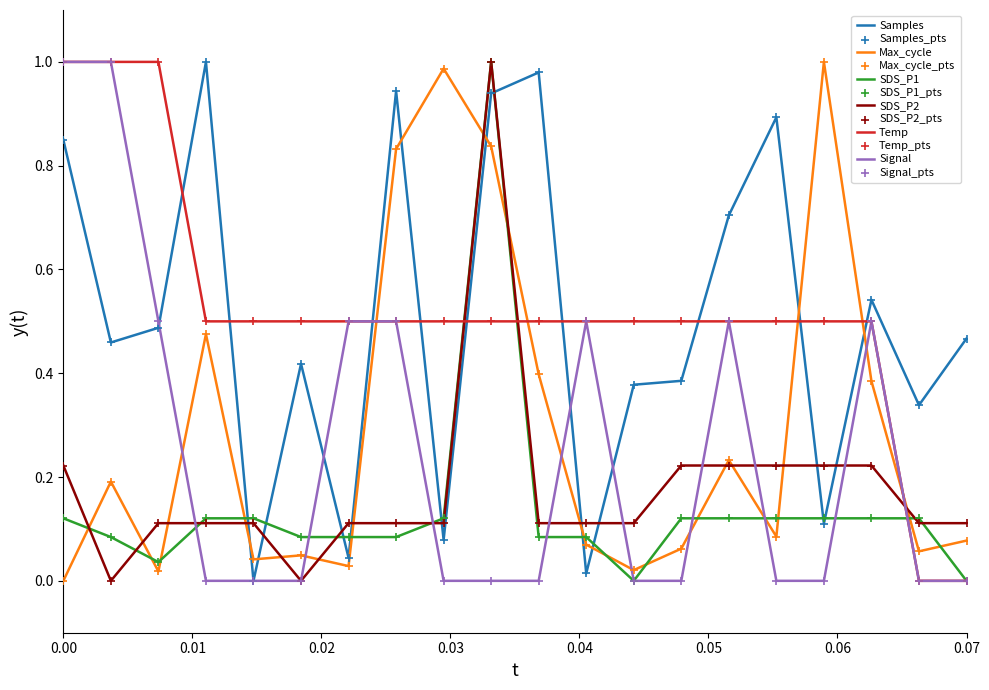

True or false: Samples and Max_cycle cross at least once.

True